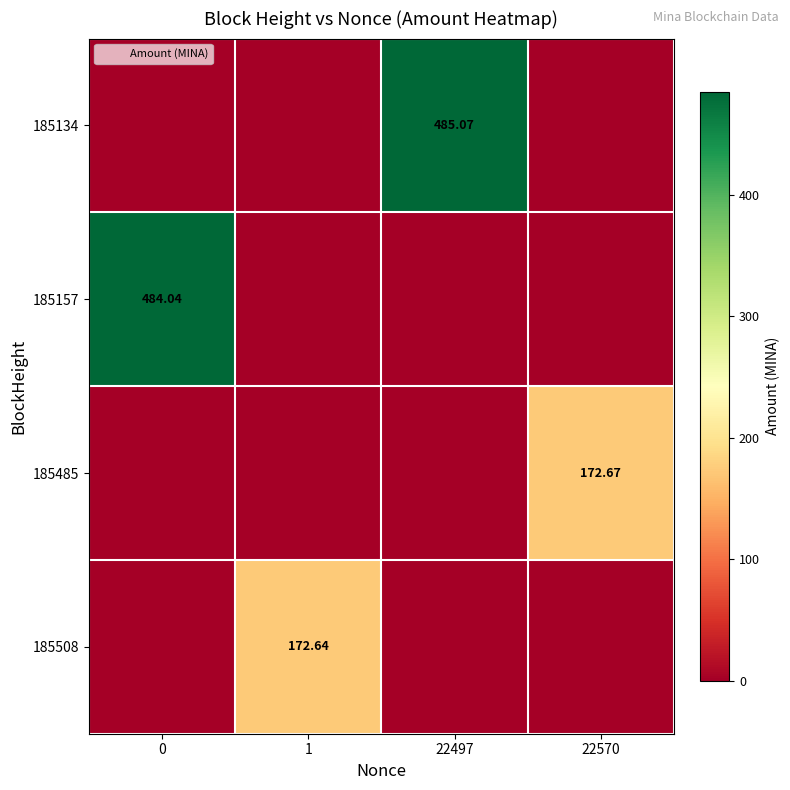

What is the total value across all series at 22570?

172.7